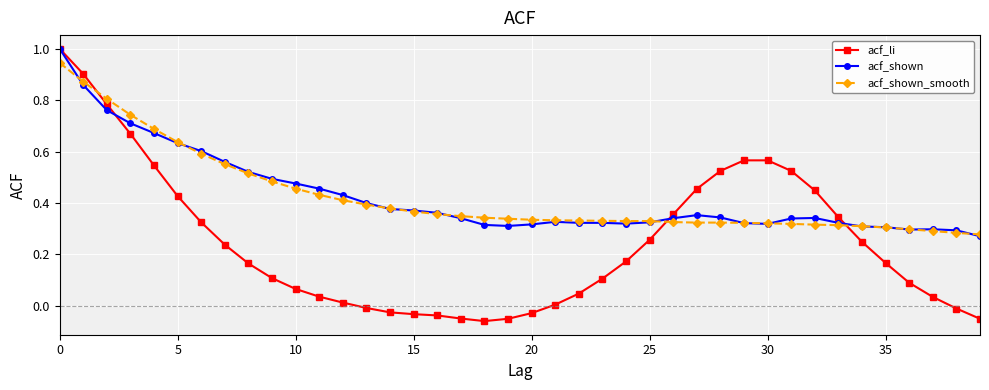

True or false: acf_shown has more than 0 points higher than both neighbors.

True